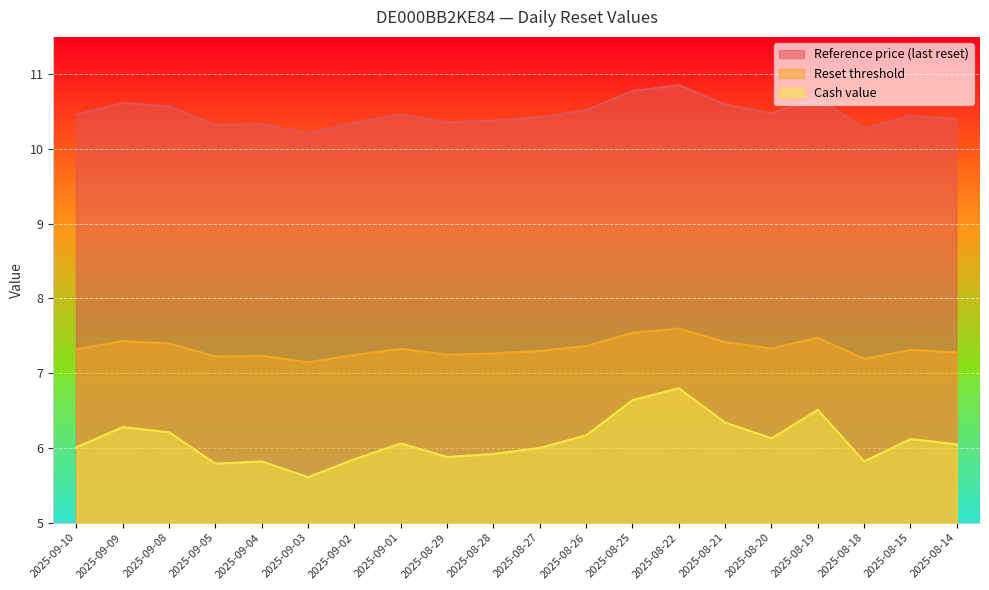

At which category is the sum across all series the highest?

2025-08-22